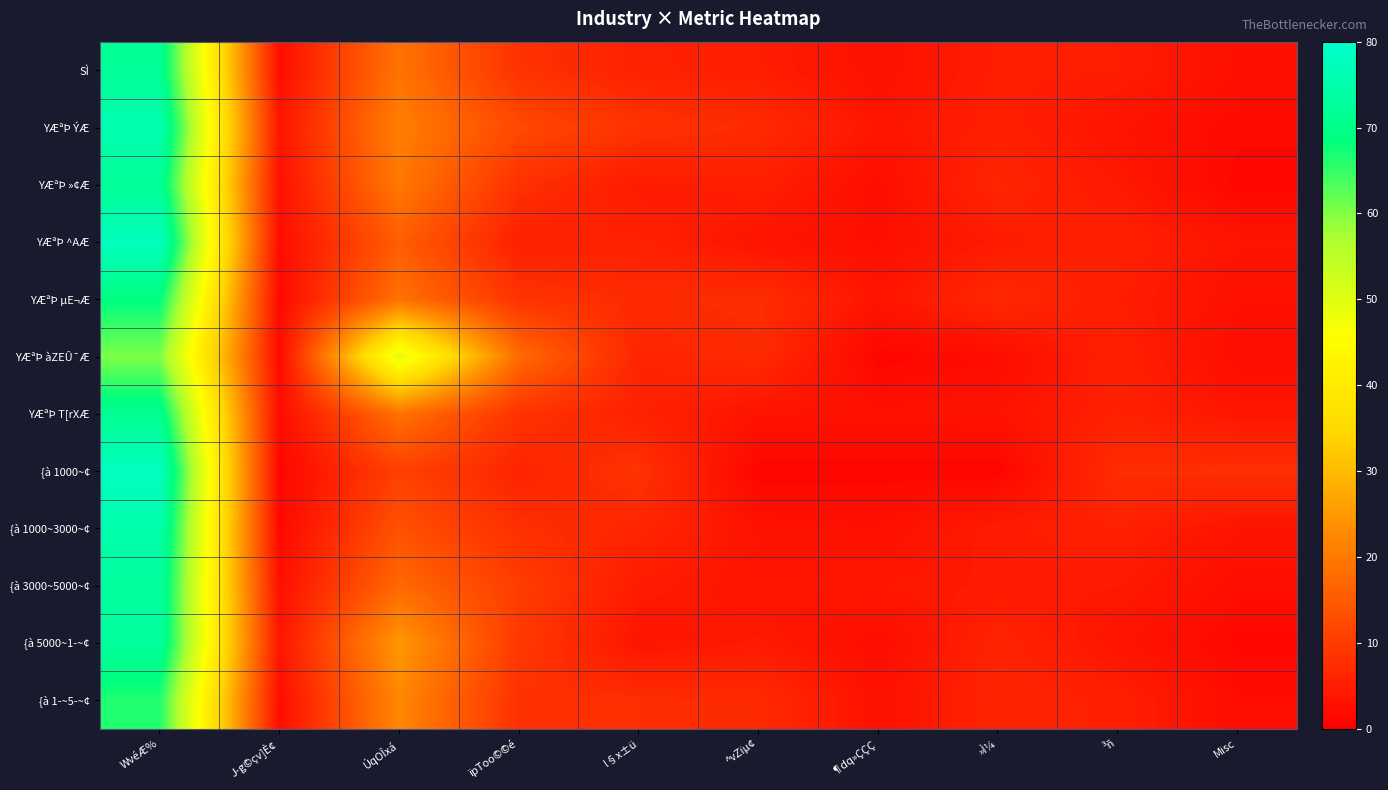

At ^vZïµ¢, list the series in order from largest to smallest.

YÆªÞ µE¬Æ, YÆªÞ ÝÆ, YÆªÞ àZEÛ¯Æ, {à 1­~5­~¢, YÆªÞ »¢Æ, SÌ, {à 5000~1­~¢, {à 3000~5000~¢, YÆªÞ ^AÆ, YÆªÞ T[rXÆ, {à 1000~3000~¢, {à 1000~¢